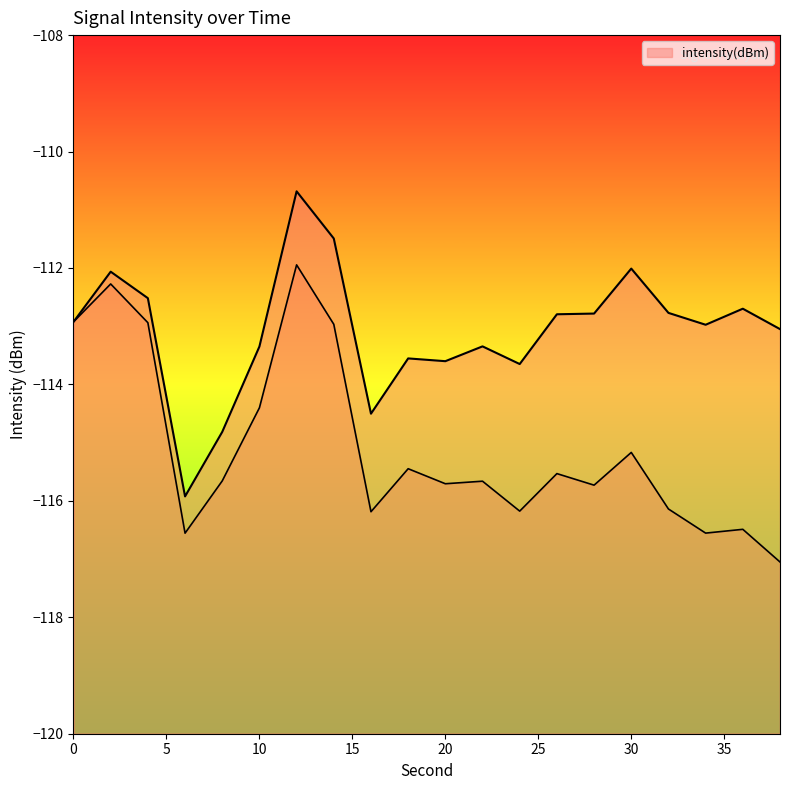

What is the greatest value displayed?

-110.7